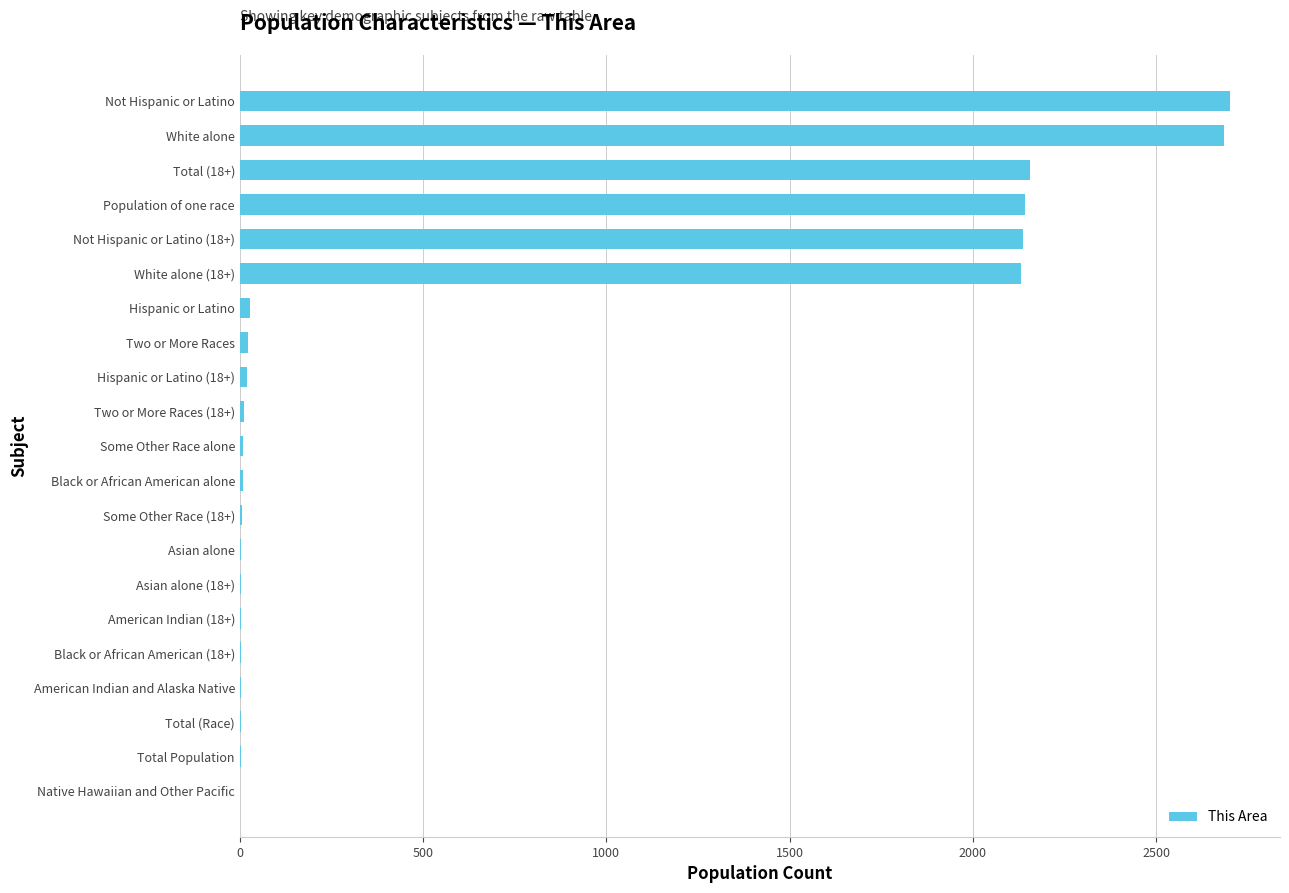

Which has a higher value, American Indian and Alaska Native or Population of one race?

Population of one race